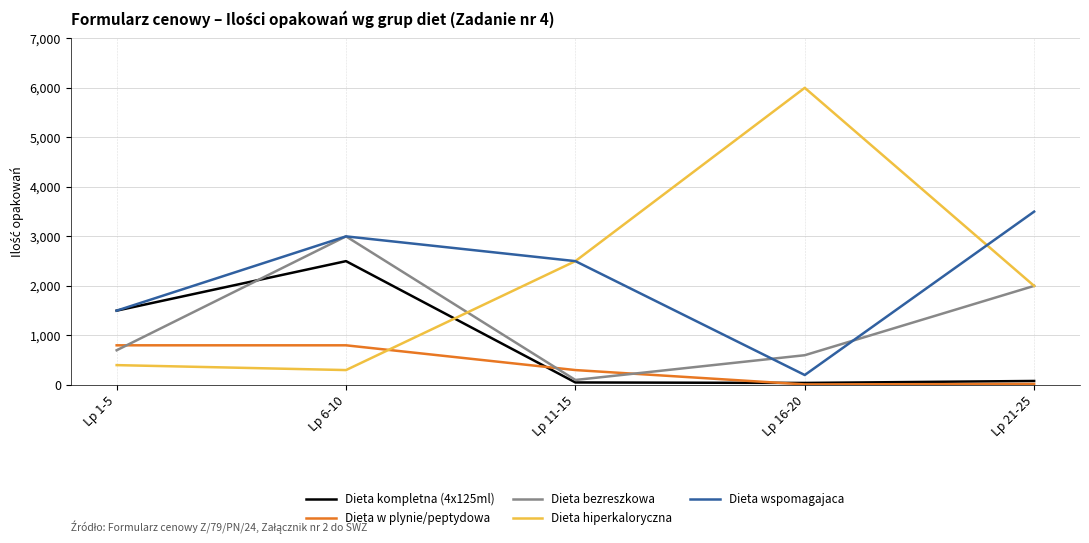

Rank the categories by Dieta wspomagajaca value from highest to lowest.

Lp 21-25, Lp 6-10, Lp 11-15, Lp 1-5, Lp 16-20